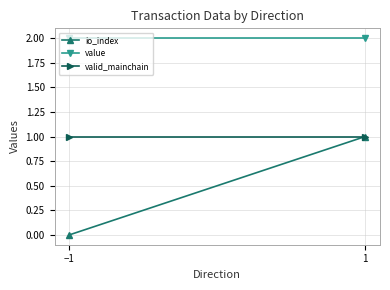

Which series changed the most between −1 and 1?

io_index